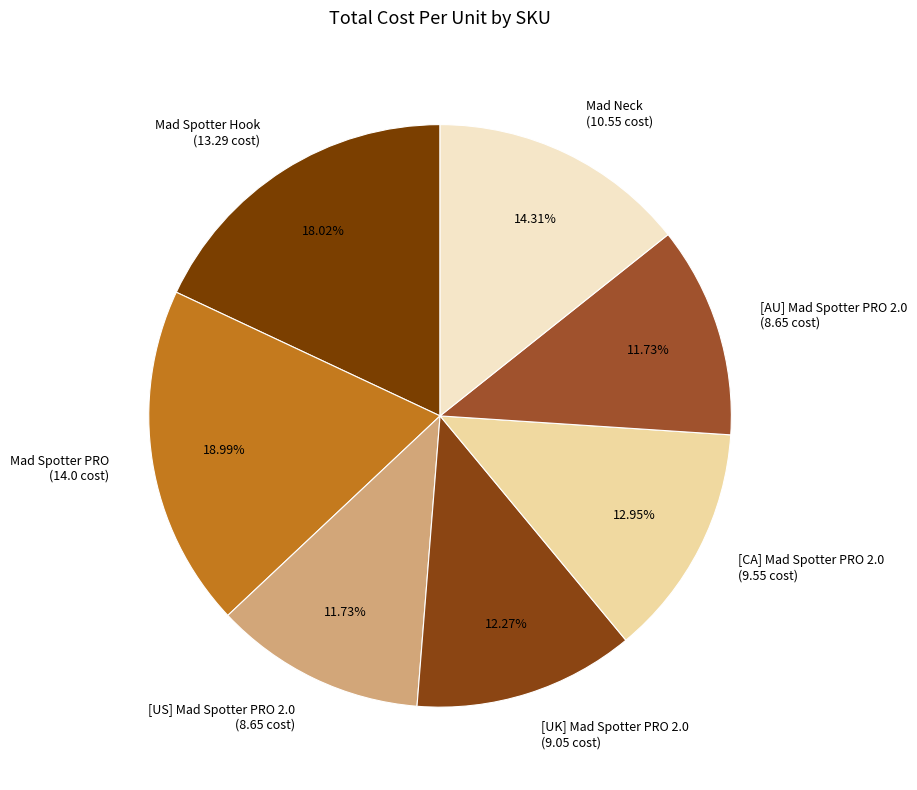

To the nearest percent, what is the difference between the [AU] Mad Spotter PRO 2.0 and Mad Neck slice percentages?

3%